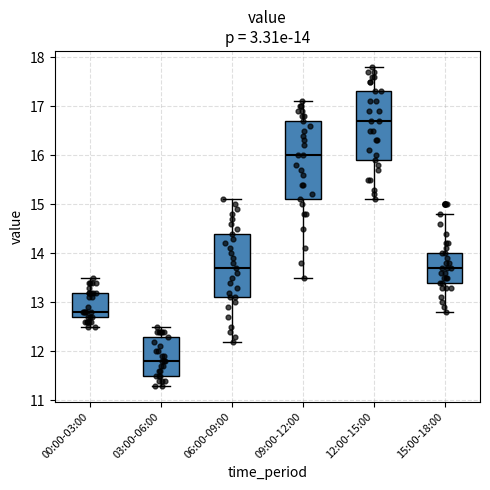

Which box is the tallest, from its lower edge to its upper edge?

09:00-12:00